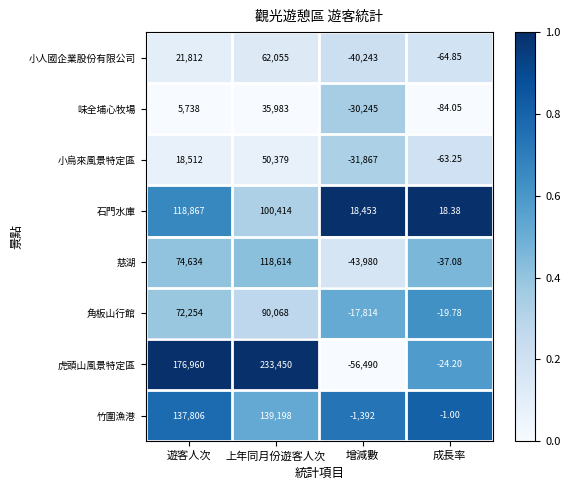

At which category is the sum across all series the highest?

上年同月份遊客人次